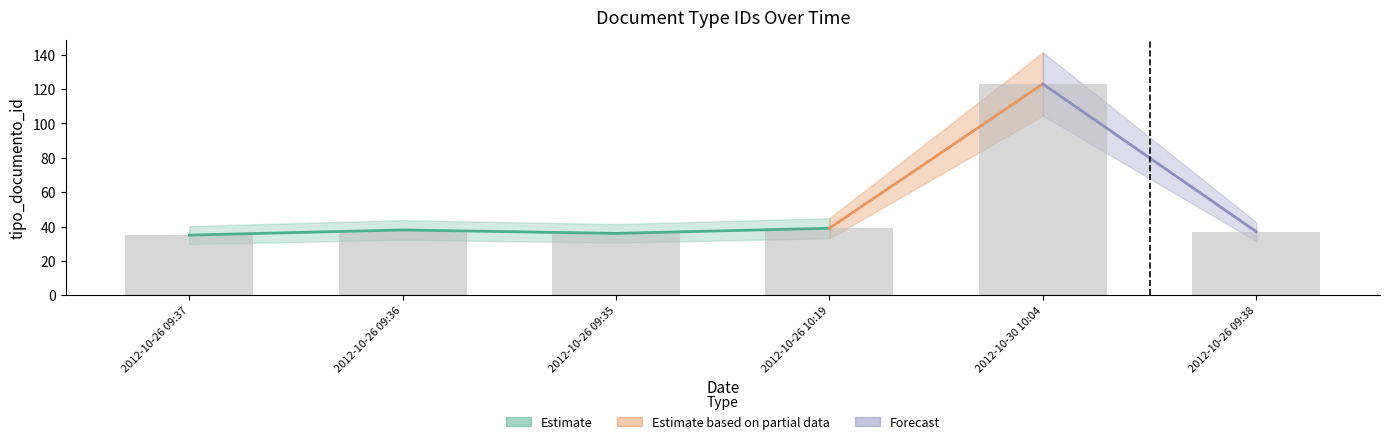

Rank the categories by value from highest to lowest.

2012-10-30 10:04, 2012-10-26 10:19, 2012-10-26 09:36, 2012-10-26 09:38, 2012-10-26 09:35, 2012-10-26 09:37